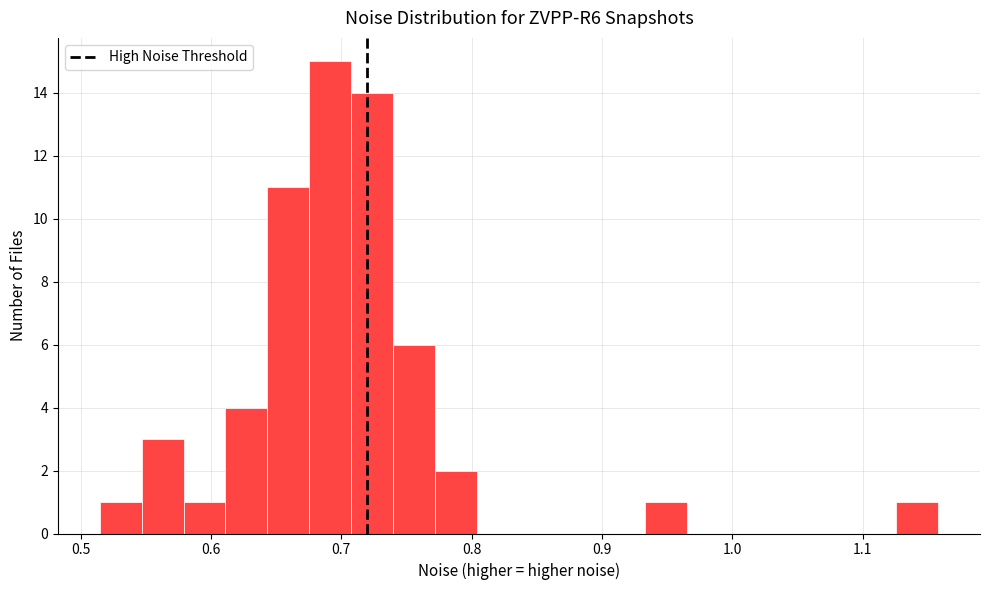

Around what value on the x-axis is the tallest bar? Give the approximate position of its centre, as read against the axis.

0.69